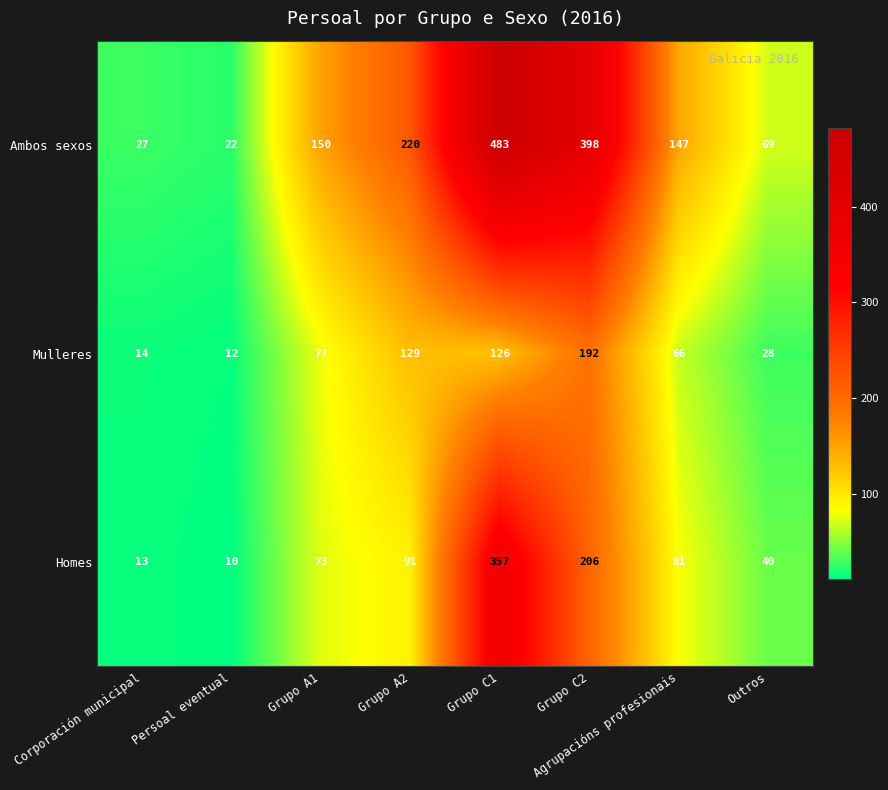

What is the approximate value of Homes at Outros?

40